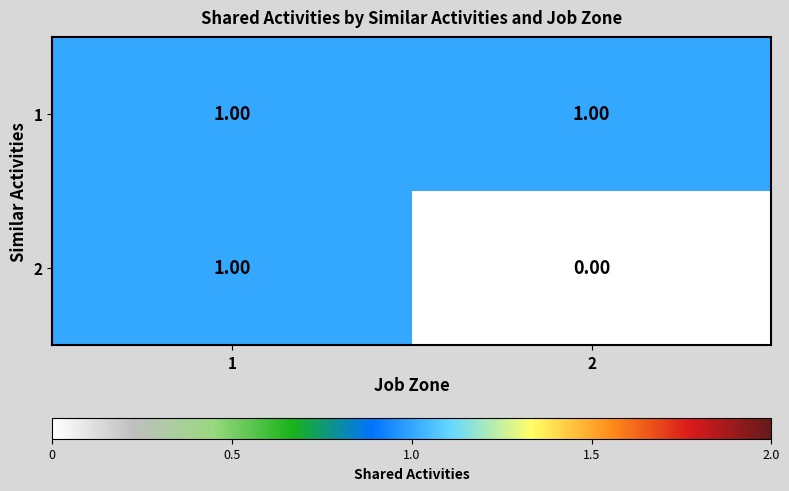

Between 1 and 2, which series saw the biggest shift?

2